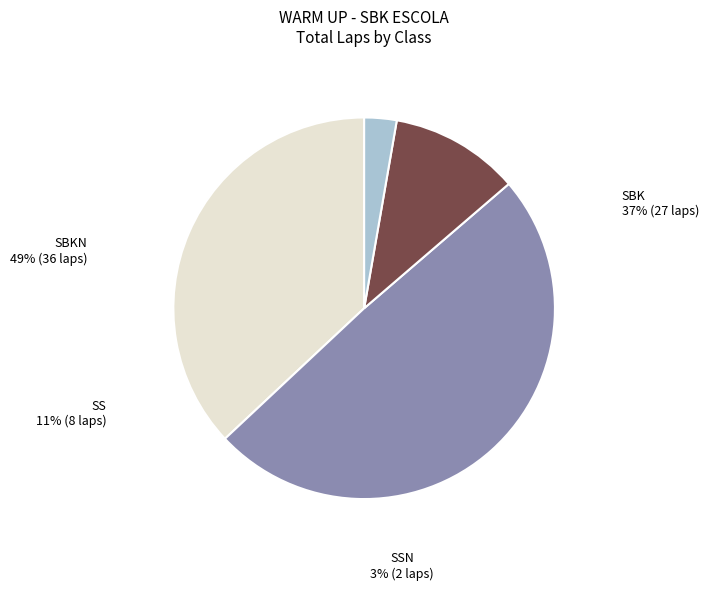

Is SBK the majority of the pie?

No